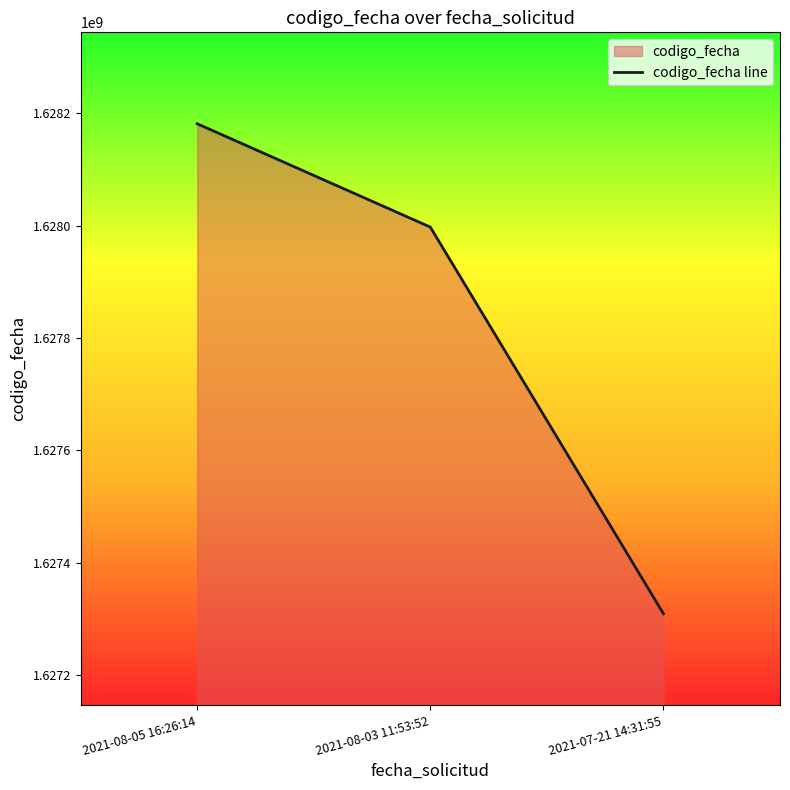

How many distinct data groups are displayed?

1